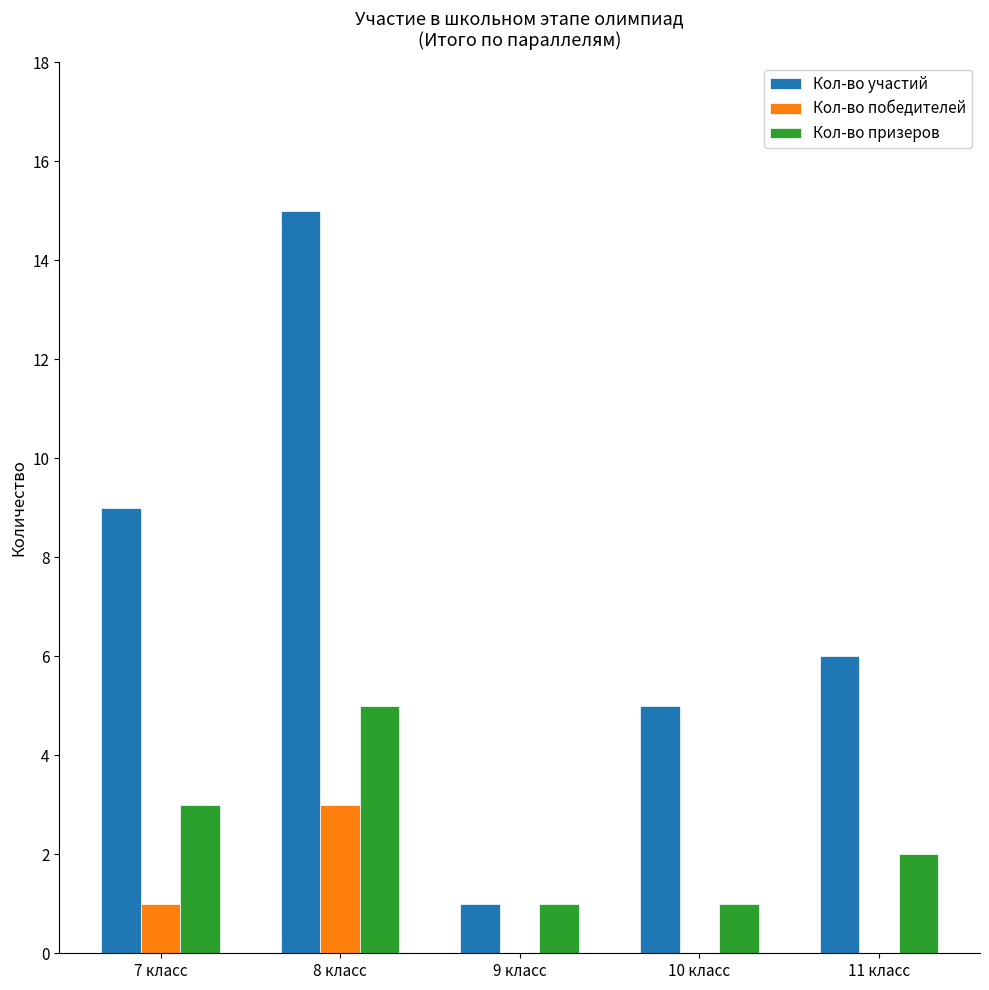

What are all the series names shown in the legend?

Кол-во участий, Кол-во победителей, Кол-во призеров